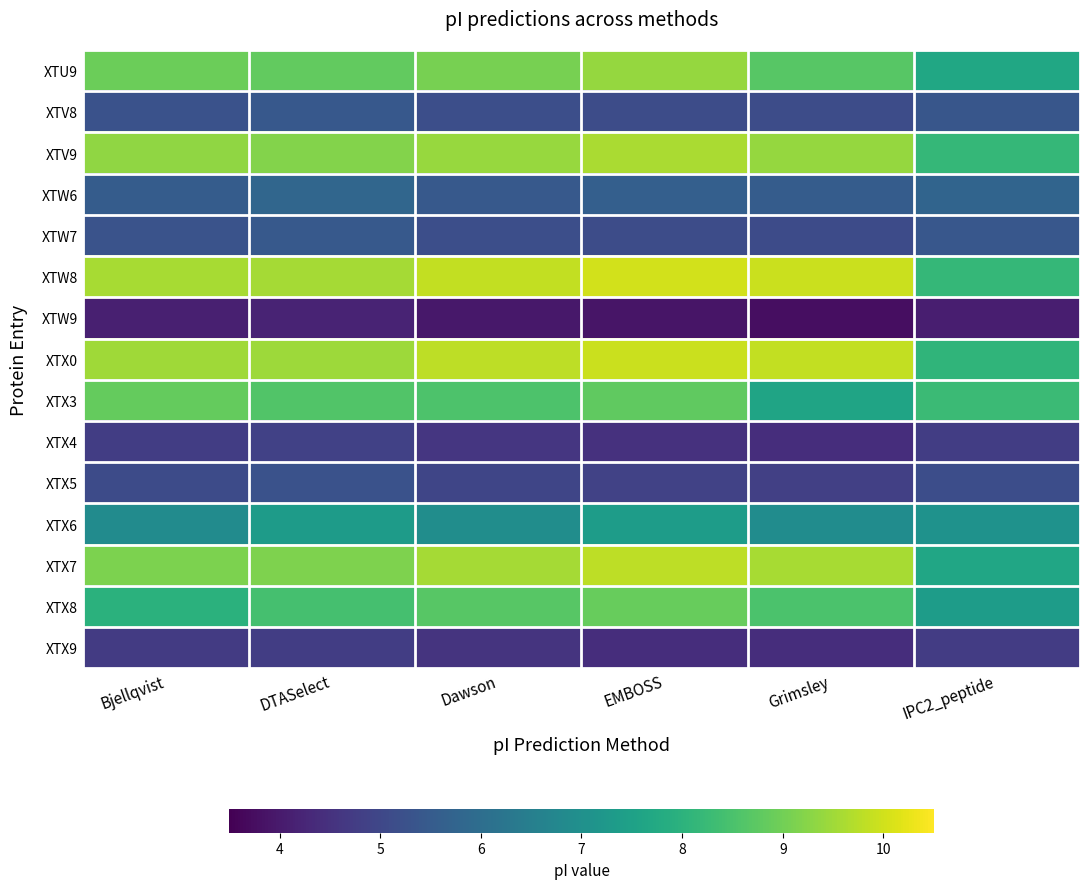

Which category has the lowest value across all series?

Grimsley